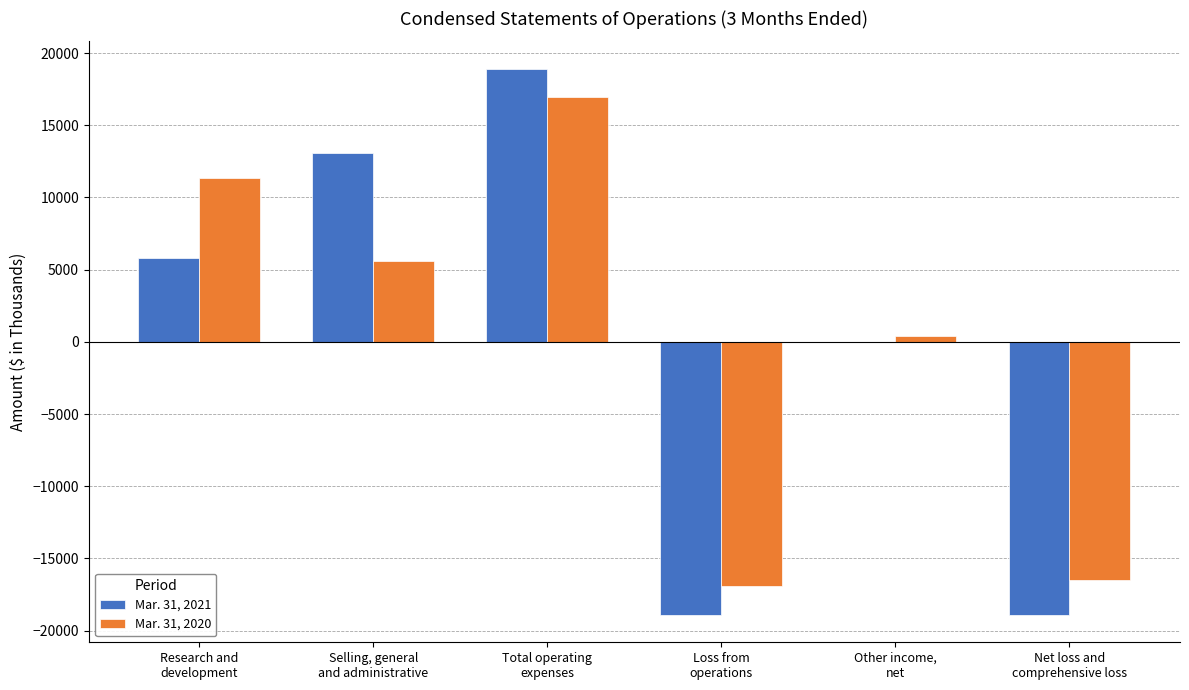

How many groups of bars are there?

6